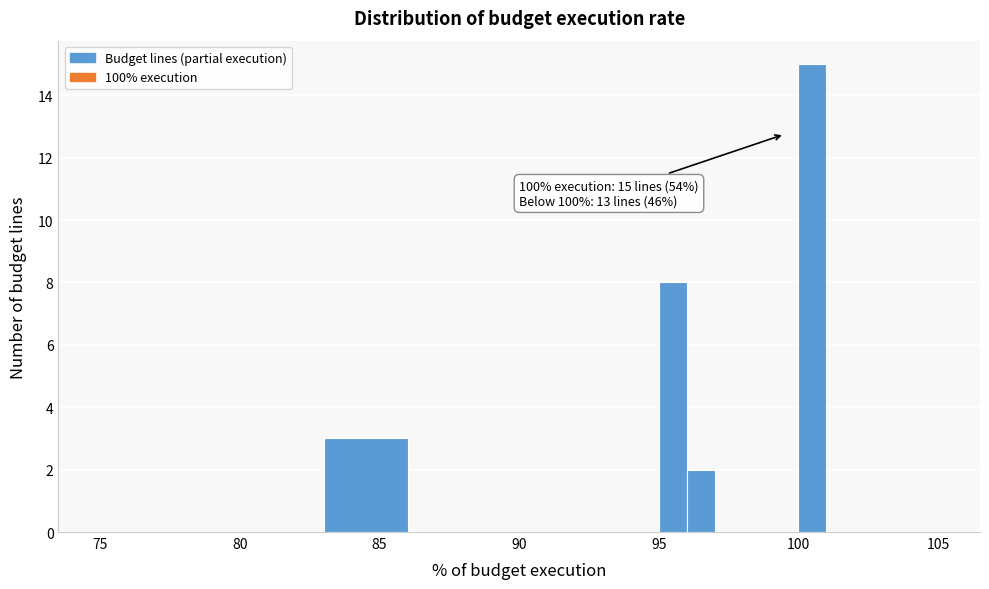

Read against the x-axis, roughly where is the centre of the tallest bar?

100.5